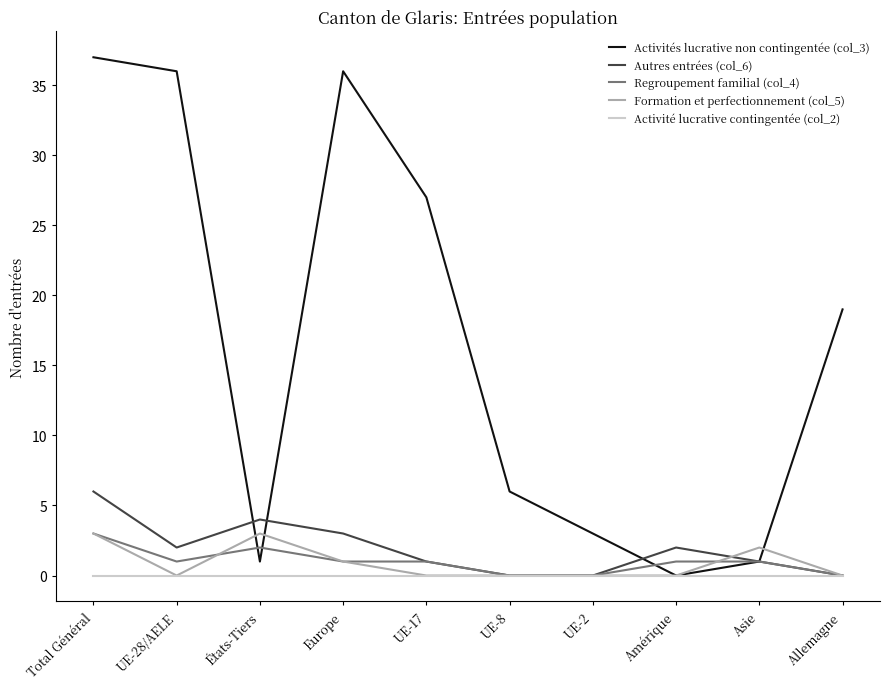

What position from the left is États-Tiers?

3